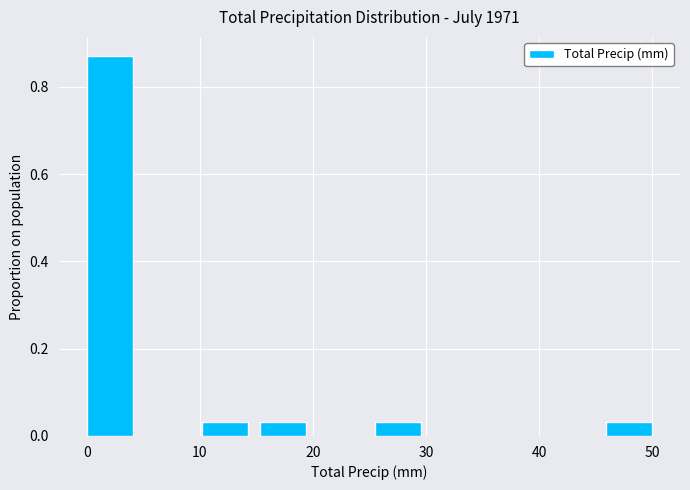

Over which range of the x-axis is the bar tallest?

0.0 to 5.1